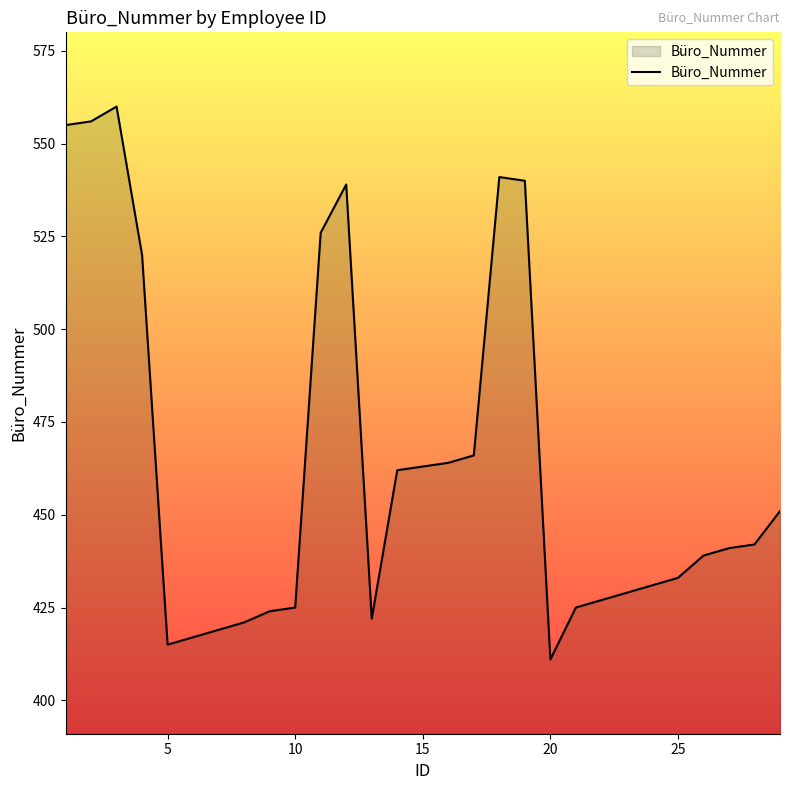

What is the difference between the maximum and minimum values?

149